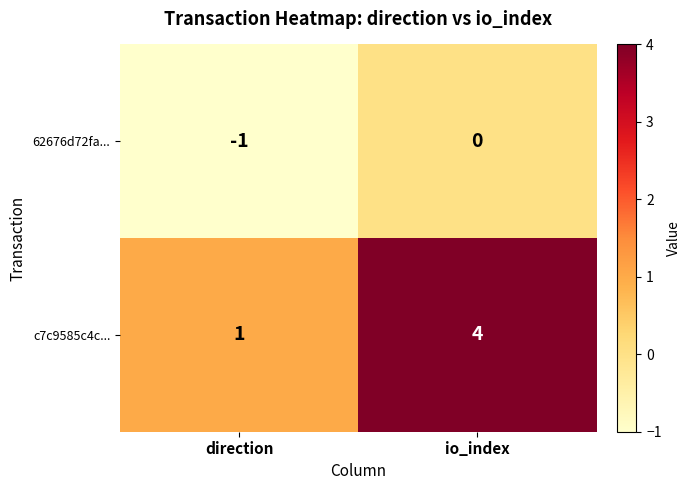

What is the difference between the c7c9585c4c... values at direction and io_index?

3